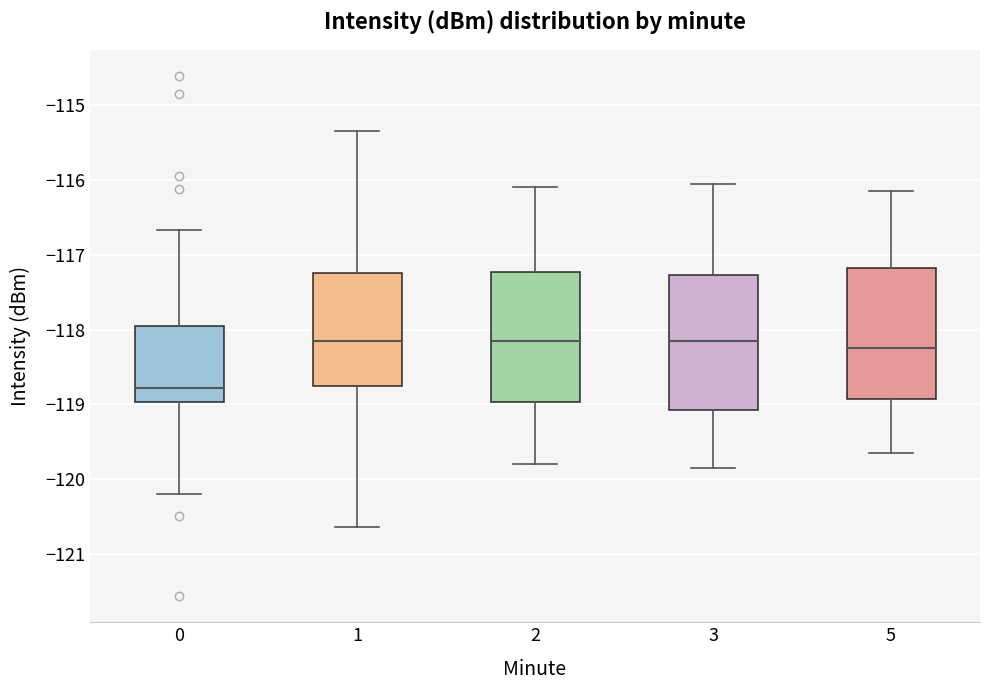

Reading left to right, read every box against the y-axis: the position of its median line, the range the box covers, and the ends of its whiskers. The values are not printed on the chart, so give them approximately, as read against the axis.

0: median -118.8, box -119.0 to -118.0, whiskers -120.2 to -116.7
1: median -118.2, box -118.8 to -117.2, whiskers -120.6 to -115.3
2: median -118.1, box -119.0 to -117.2, whiskers -119.8 to -116.1
3: median -118.1, box -119.1 to -117.3, whiskers -119.8 to -116.0
5: median -118.2, box -118.9 to -117.2, whiskers -119.6 to -116.1